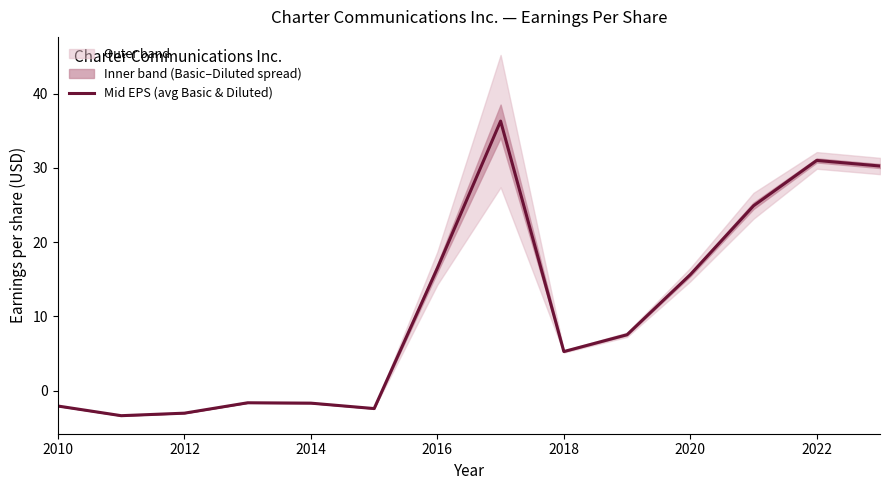

How many lines are shown in the chart?

1